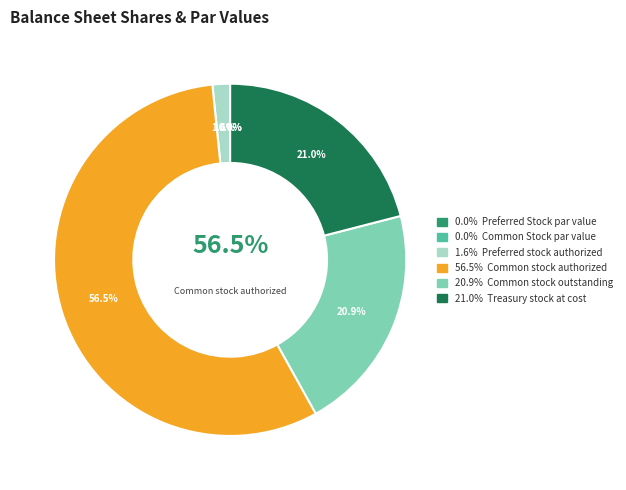

Combined, do Common Stock par value and Treasury stock at cost account for over 50%?

No